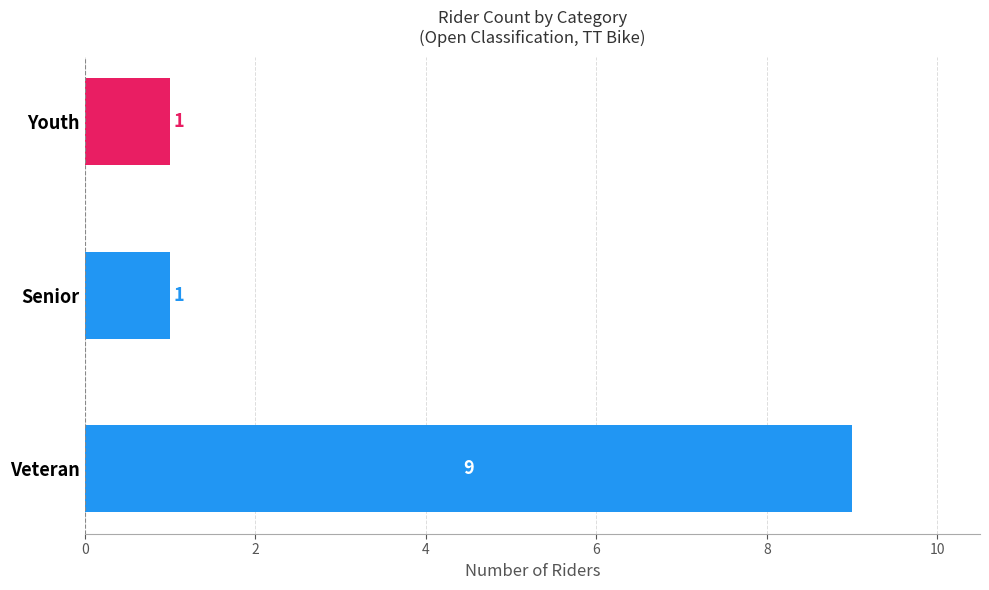

How many values are between 1 and 9?

3